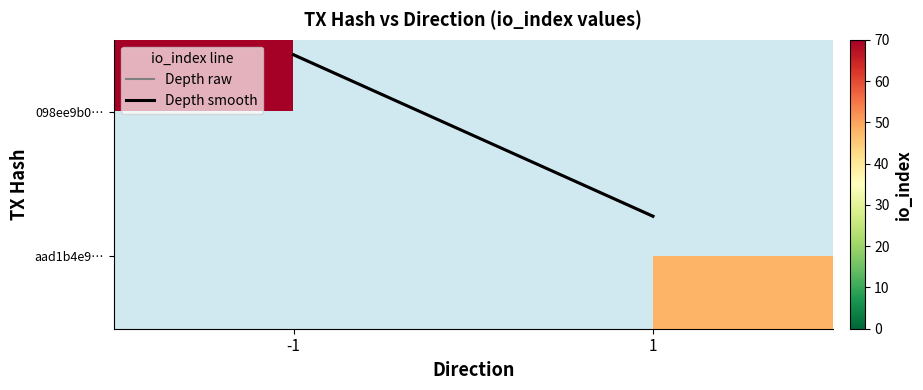

True or false: Depth smooth has a value of 0.5 at 1.

False